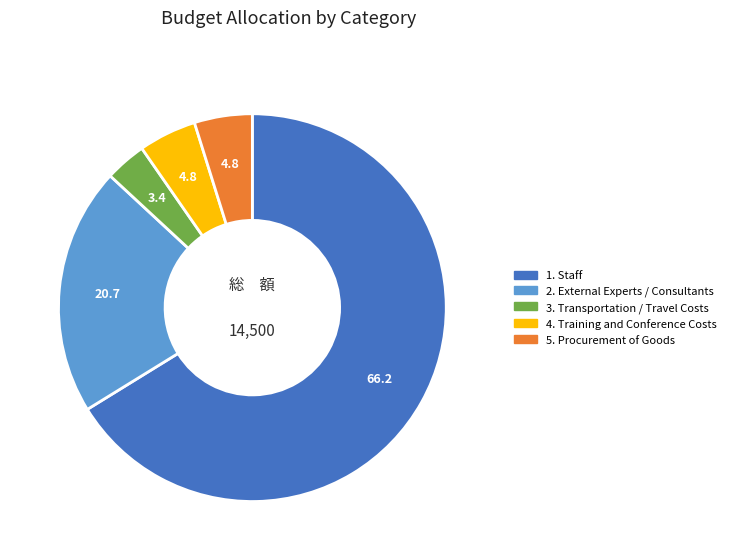

Which has a higher value, 3. Transportation / Travel Costs or 4. Training and Conference Costs?

4. Training and Conference Costs